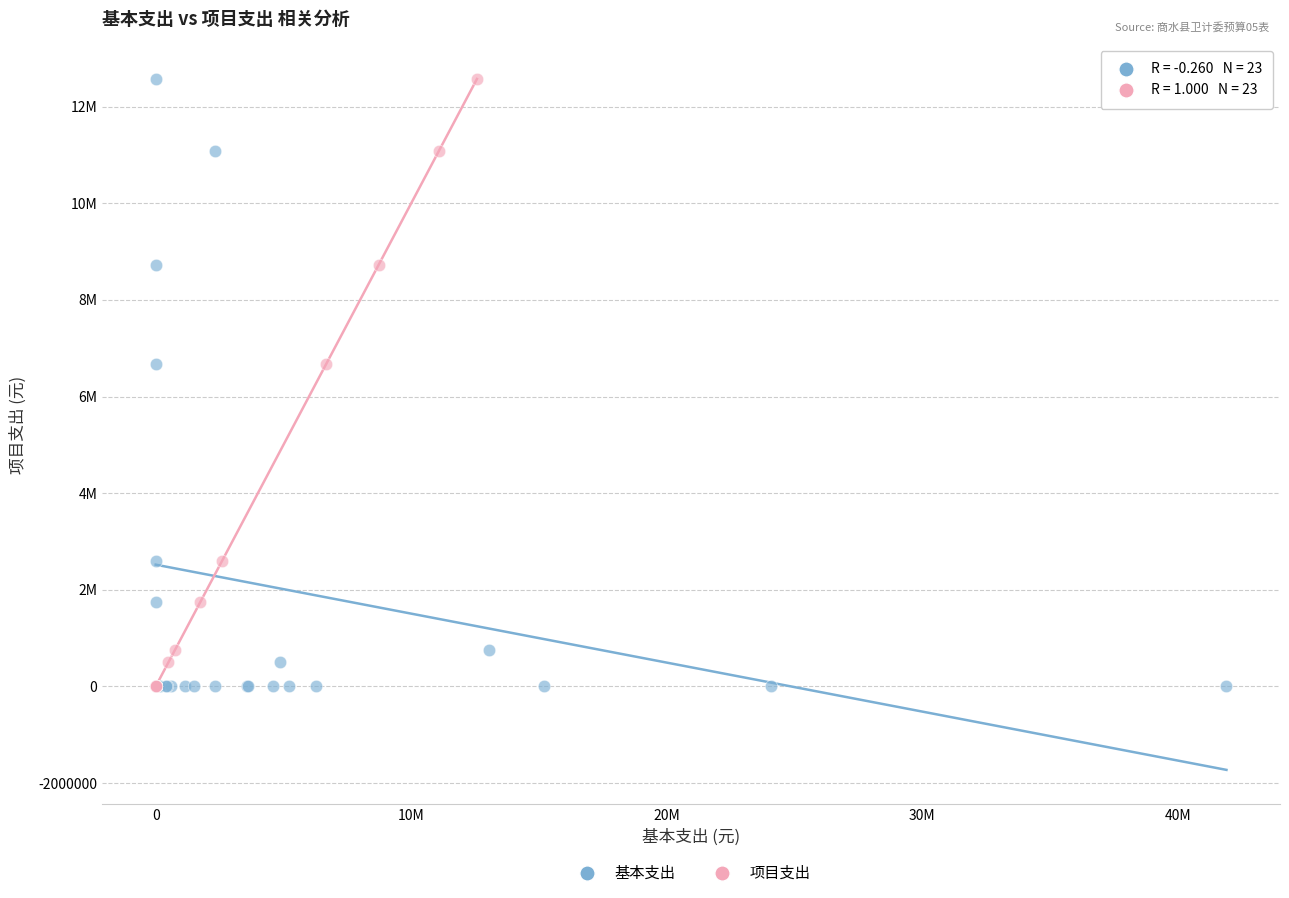

What are all the series names shown in the legend?

基本支出, 项目支出